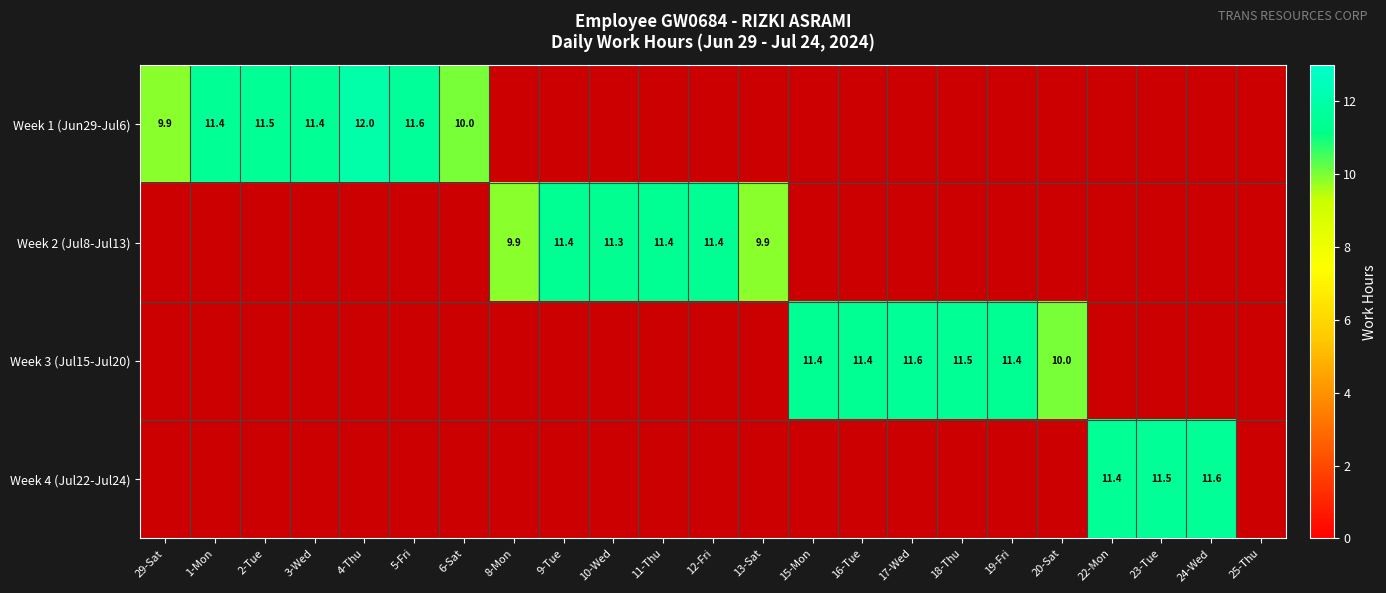

What is the difference between the Week 1 (Jun29-Jul6) values at 4-Thu and 5-Fri?

0.4